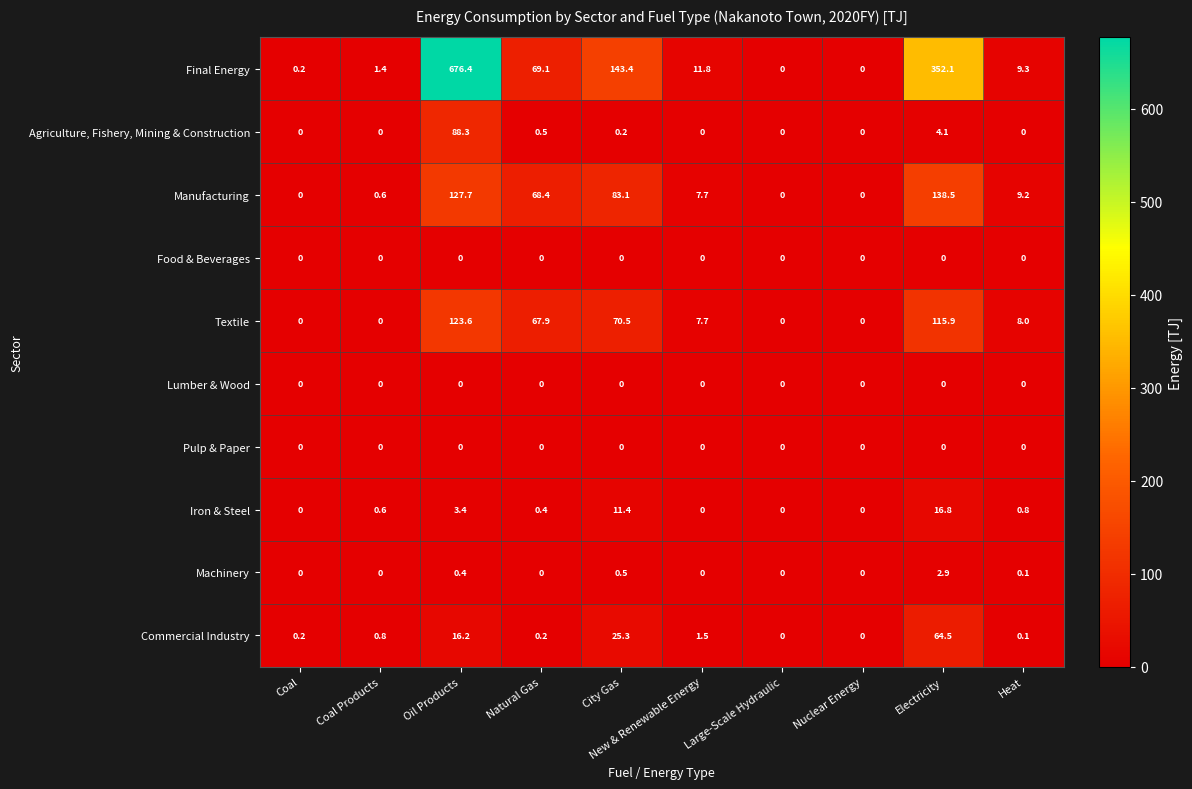

Is the value of Commercial Industry at New & Renewable Energy greater than the value of Manufacturing at Natural Gas?

No